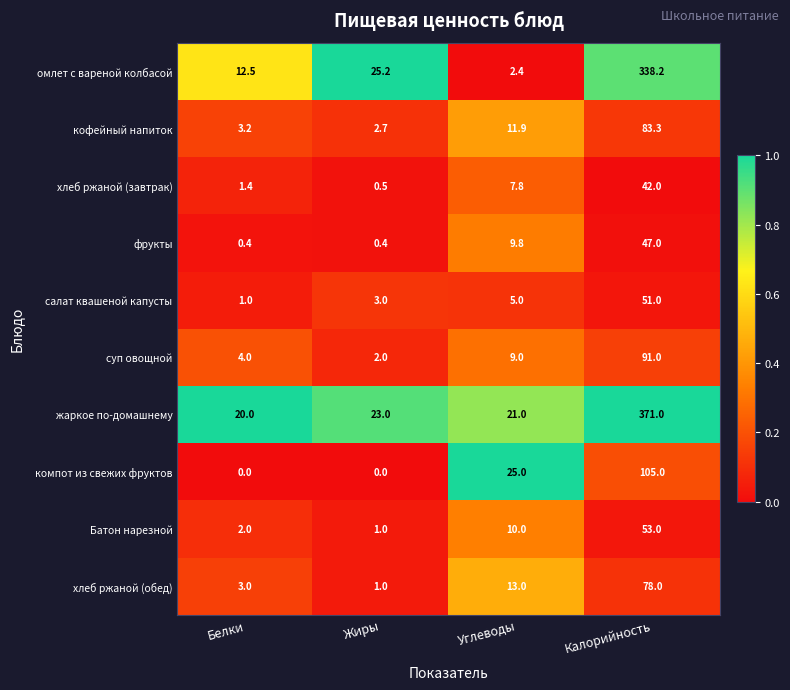

At which label is кофейный напиток closest to 43?

Углеводы